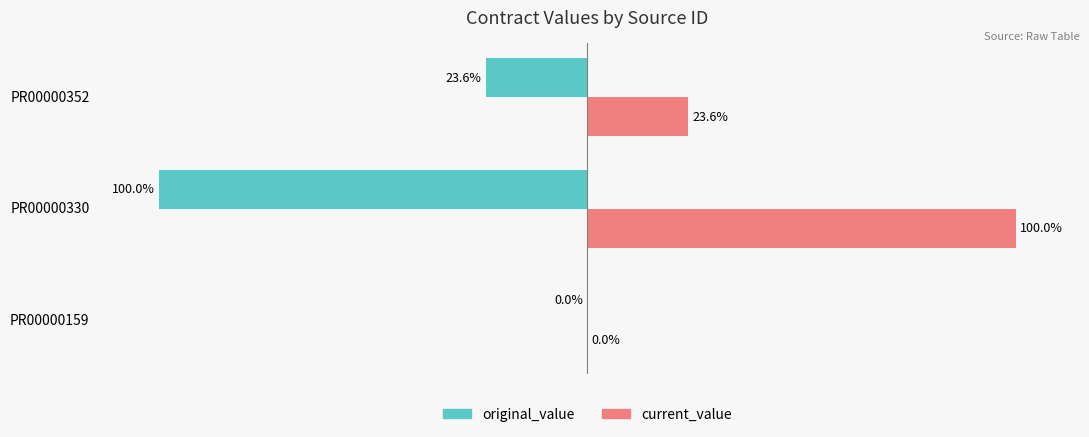

Which series has the largest total across all categories?

current_value